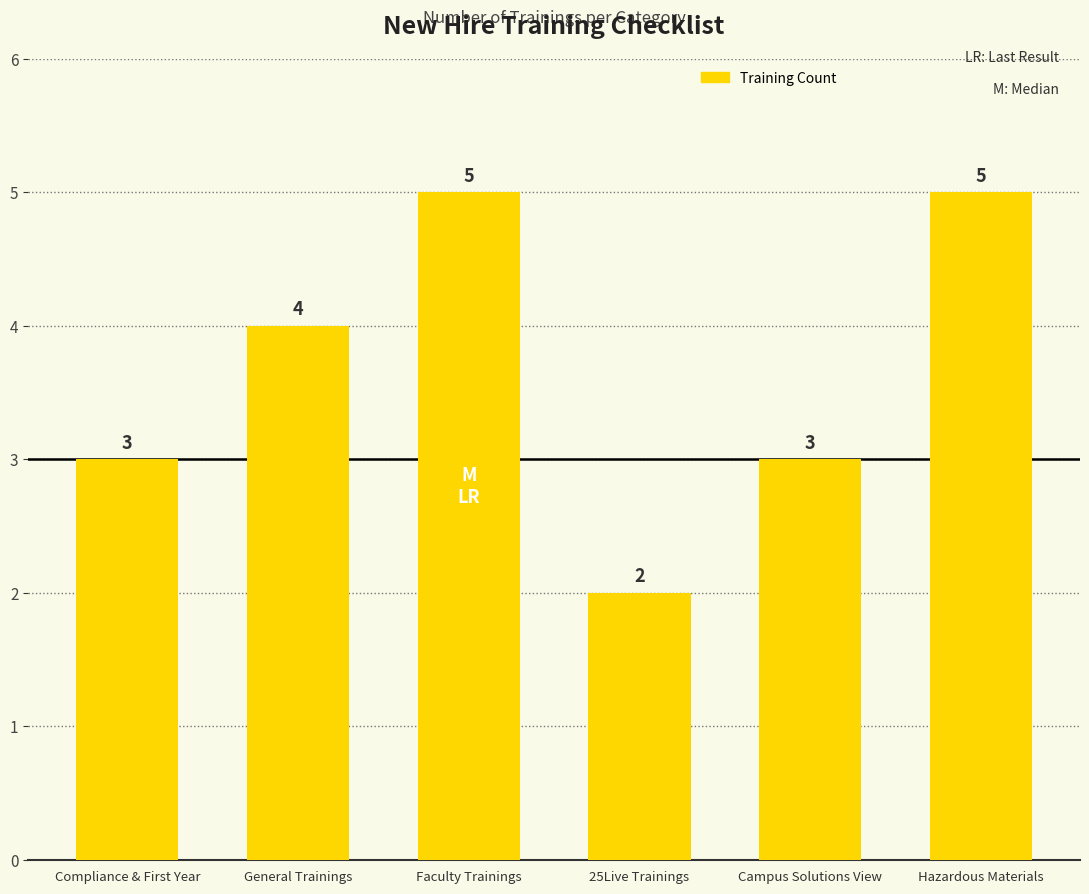

What is the label of the 3rd bar from the right?

25Live Trainings